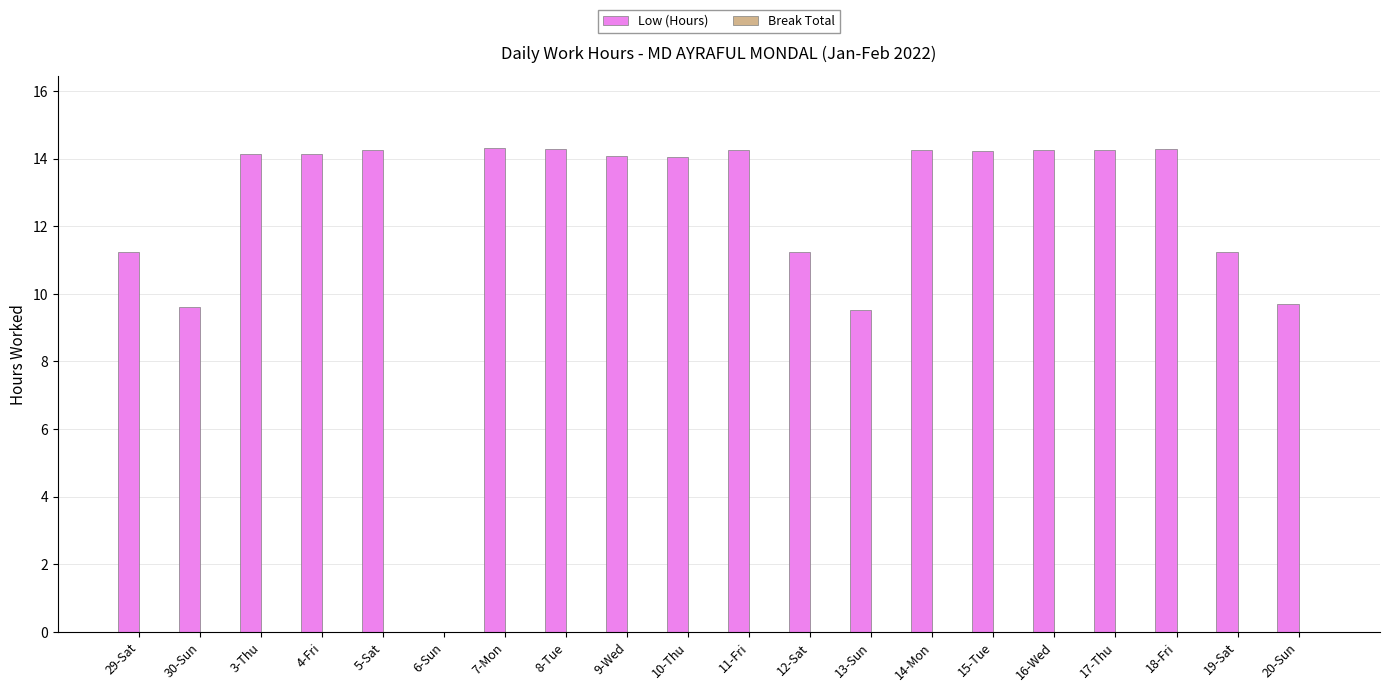

The chart shows a value of 5.2 at 4-Fri. True or false?

False